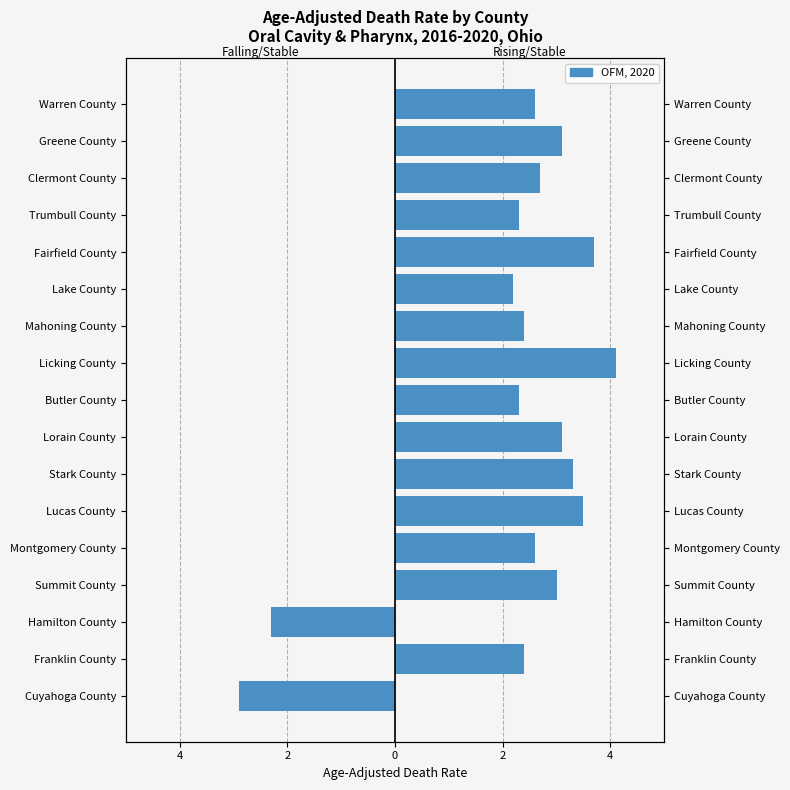

Between Lorain County and Hamilton County, which is larger?

Lorain County